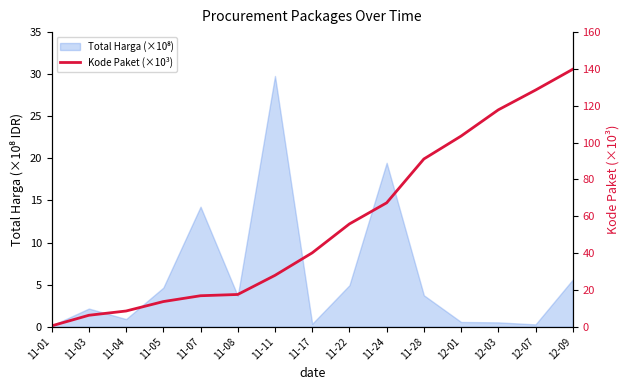

How many values exceed 40?

8